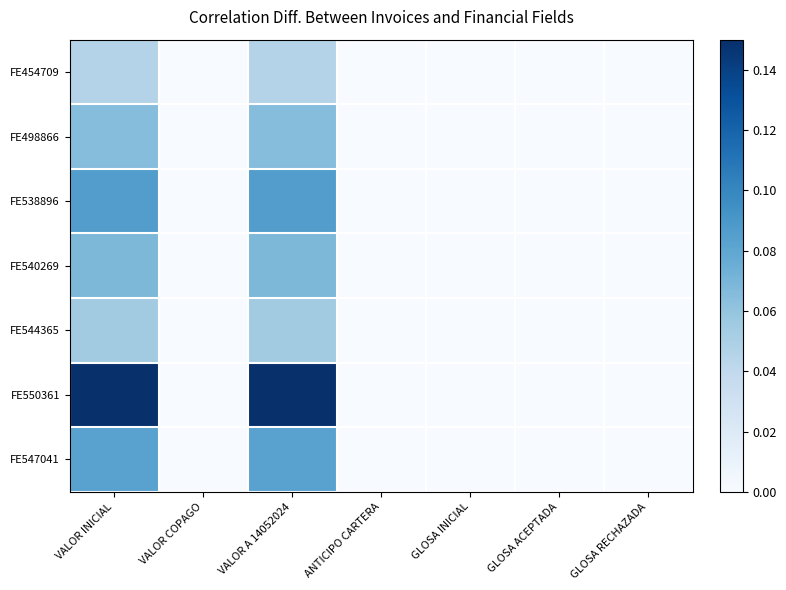

How many series are shown in this chart?

7